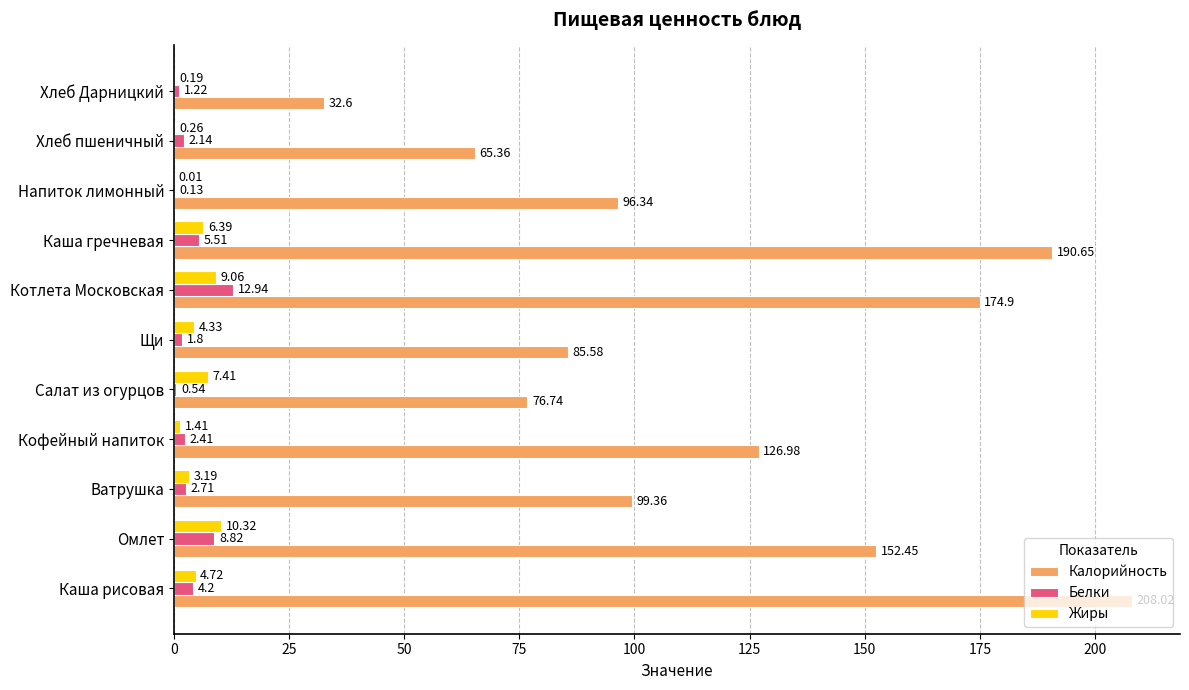

Which series changed the most between Каша рисовая and Напиток лимонный?

Калорийность